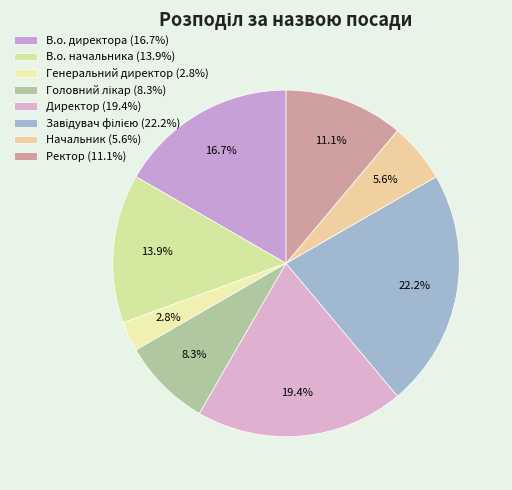

How many slices are in this pie chart?

8